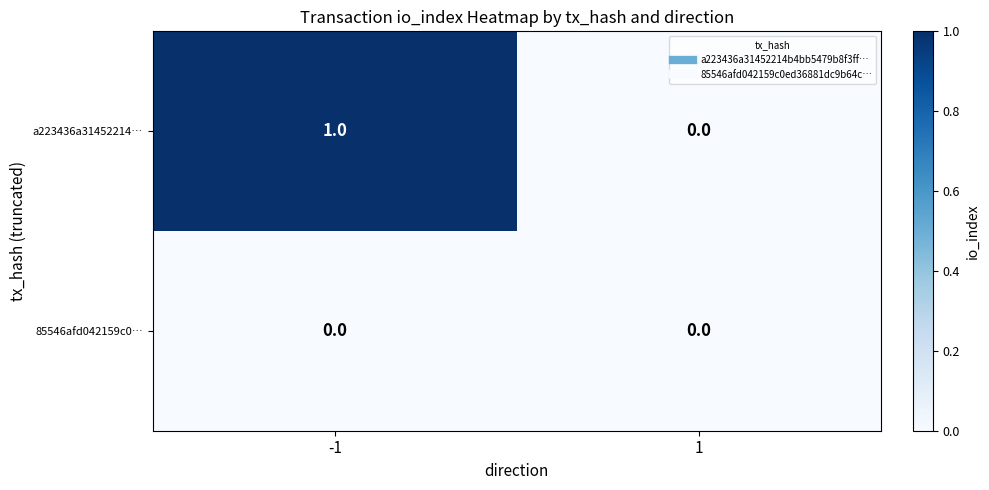

Which series has the largest total across all categories?

a223436a31452214…